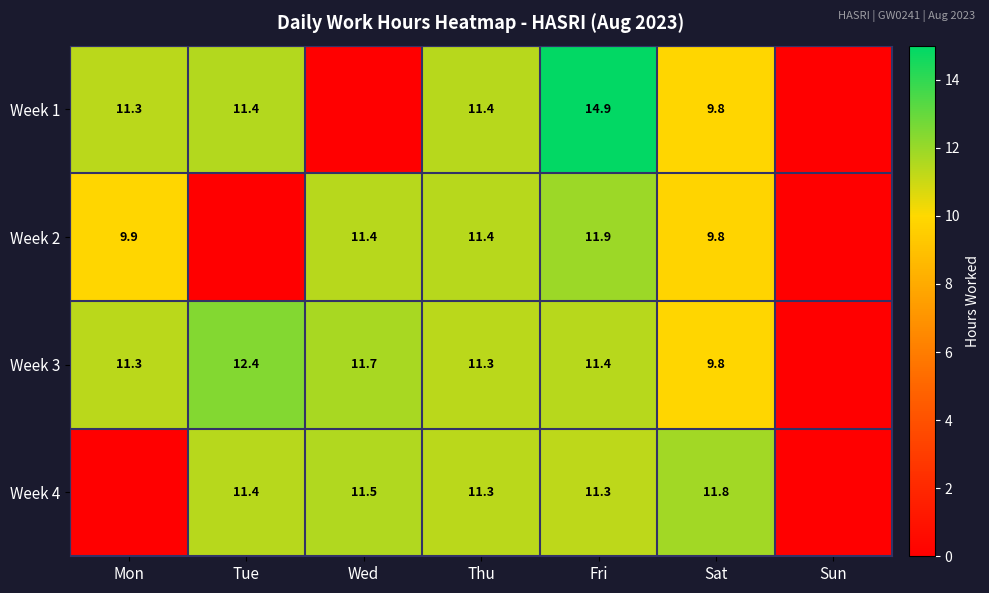

Is it true that Week 2 equals 11.9 at Fri?

True